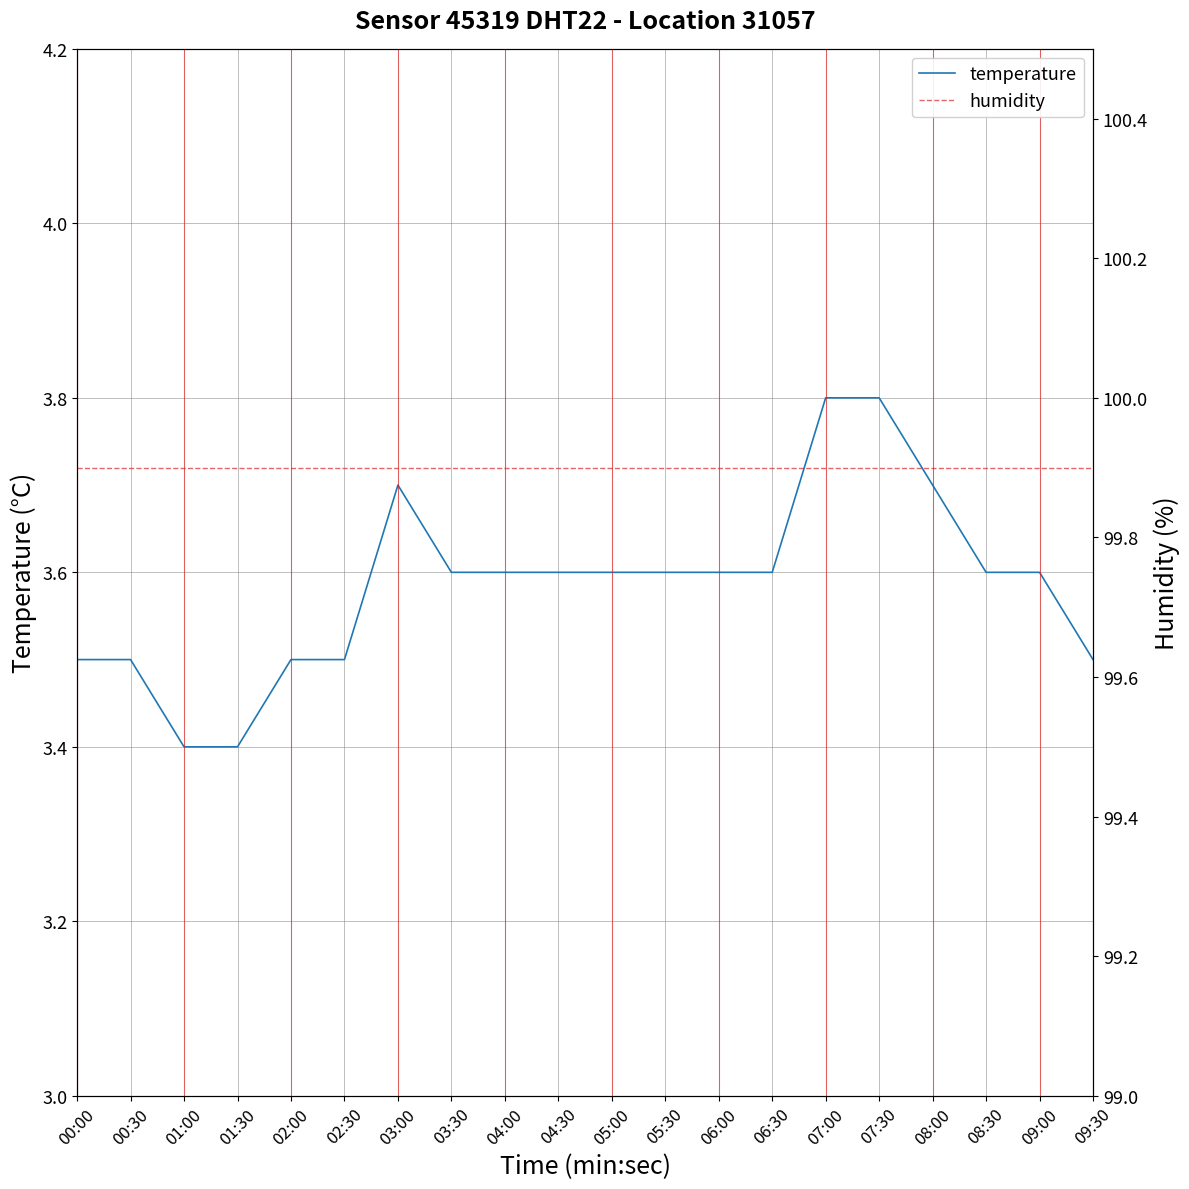

What is the spread (max minus min) of values at 04:30?

96.3